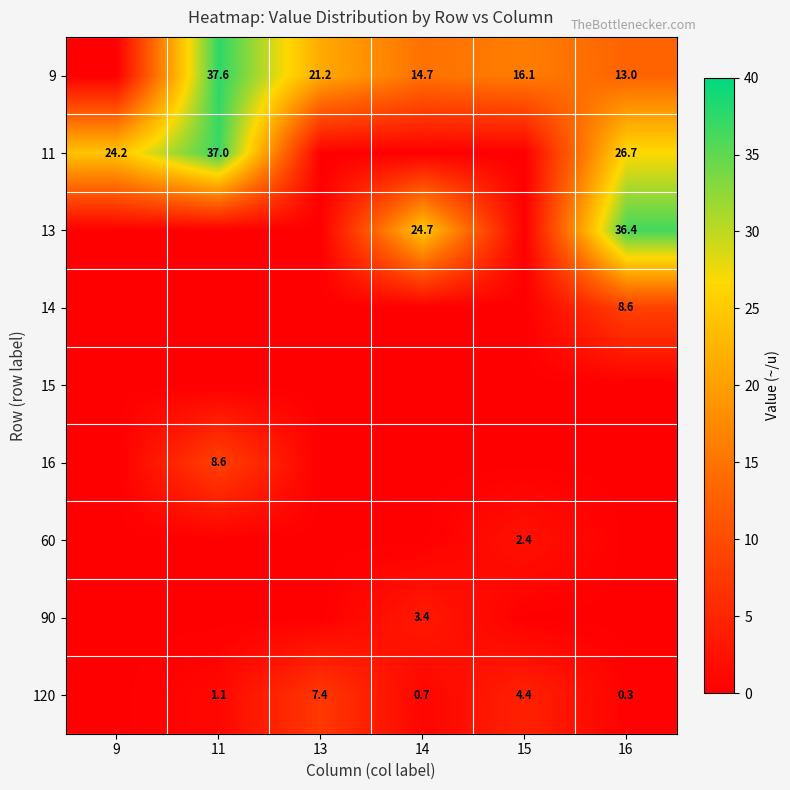

True or false: 11 has a value of 26.7 at 16.

True